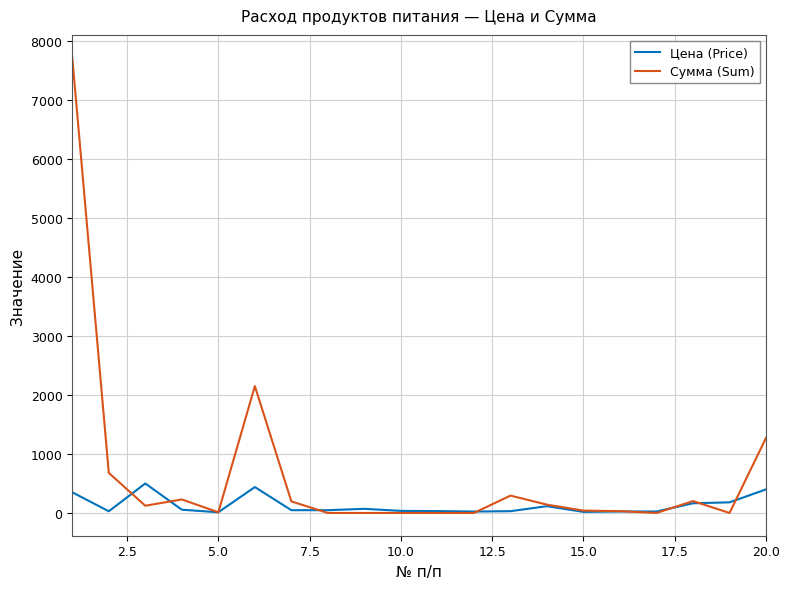

True or false: Сумма (Sum) and Цена (Price) intersect in this chart.

True